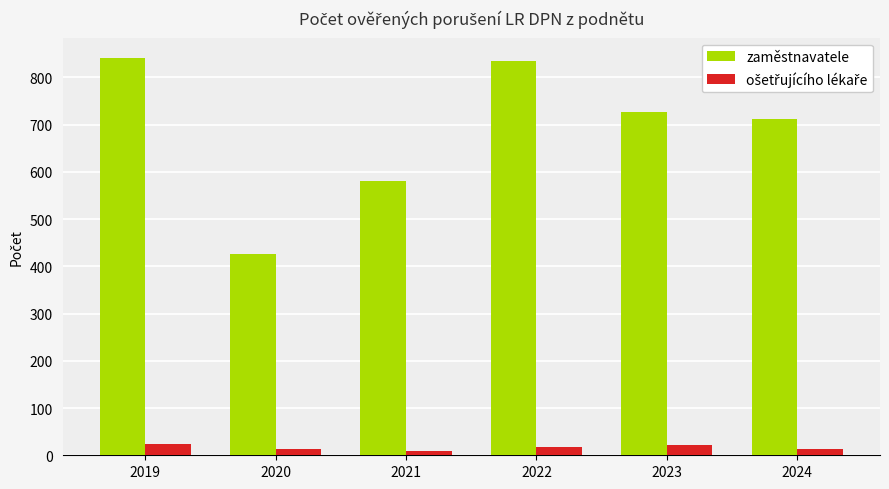

At how many categories does at least one series exceed 521?

5